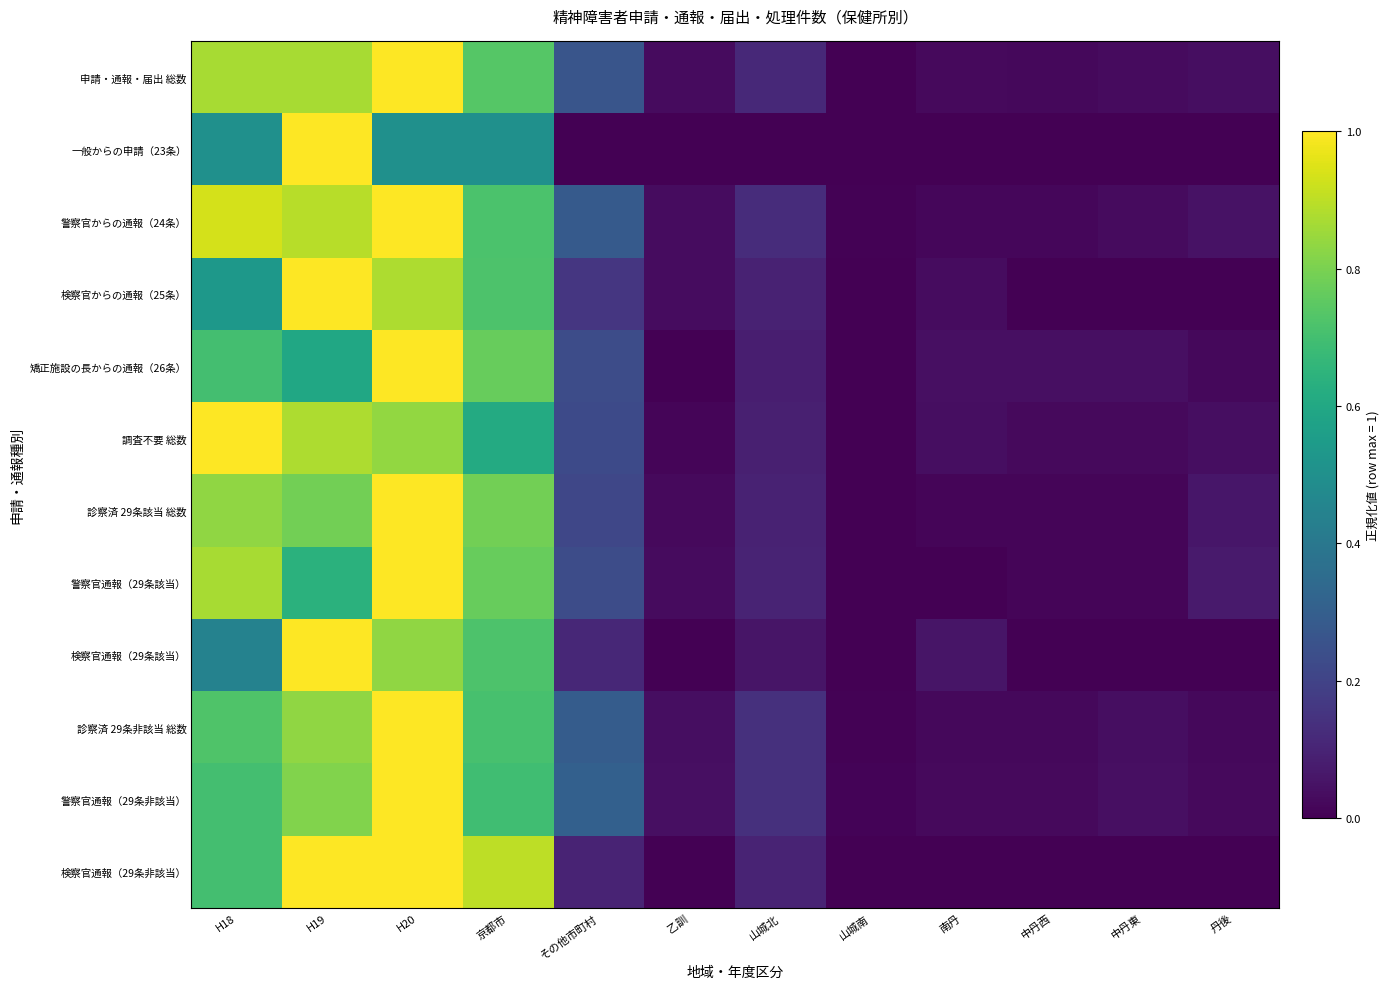

Reading left to right, list all the values displayed in this chart.

申請・通報・届出 総数: H18=0.9	H19=0.9	H20=1.0	京都市=0.7	その他市町村=0.3	乙訓=0.0	山城北=0.1	山城南=0.0	南丹=0.0	中丹西=0.0	中丹東=0.0	丹後=0.0
一般からの申請（23条）: H18=0.5	H19=1.0	H20=0.5	京都市=0.5	その他市町村=0.0	乙訓=0.0	山城北=0.0	山城南=0.0	南丹=0.0	中丹西=0.0	中丹東=0.0	丹後=0.0
警察官からの通報（24条）: H18=0.9	H19=0.9	H20=1.0	京都市=0.7	その他市町村=0.3	乙訓=0.0	山城北=0.1	山城南=0.0	南丹=0.0	中丹西=0.0	中丹東=0.0	丹後=0.0
検察官からの通報（25条）: H18=0.5	H19=1.0	H20=0.9	京都市=0.7	その他市町村=0.2	乙訓=0.0	山城北=0.1	山城南=0.0	南丹=0.0	中丹西=0.0	中丹東=0.0	丹後=0.0
矯正施設の長からの通報（26条）: H18=0.7	H19=0.6	H20=1.0	京都市=0.8	その他市町村=0.2	乙訓=0.0	山城北=0.1	山城南=0.0	南丹=0.0	中丹西=0.0	中丹東=0.0	丹後=0.0
調査不要 総数: H18=1.0	H19=0.9	H20=0.8	京都市=0.6	その他市町村=0.2	乙訓=0.0	山城北=0.1	山城南=0.0	南丹=0.0	中丹西=0.0	中丹東=0.0	丹後=0.0
診察済 29条該当 総数: H18=0.8	H19=0.8	H20=1.0	京都市=0.8	その他市町村=0.2	乙訓=0.0	山城北=0.1	山城南=0.0	南丹=0.0	中丹西=0.0	中丹東=0.0	丹後=0.1
警察官通報（29条該当）: H18=0.9	H19=0.6	H20=1.0	京都市=0.8	その他市町村=0.2	乙訓=0.0	山城北=0.1	山城南=0.0	南丹=0.0	中丹西=0.0	中丹東=0.0	丹後=0.1
検察官通報（29条該当）: H18=0.4	H19=1.0	H20=0.8	京都市=0.7	その他市町村=0.1	乙訓=0.0	山城北=0.1	山城南=0.0	南丹=0.1	中丹西=0.0	中丹東=0.0	丹後=0.0
診察済 29条非該当 総数: H18=0.7	H19=0.8	H20=1.0	京都市=0.7	その他市町村=0.3	乙訓=0.0	山城北=0.1	山城南=0.0	南丹=0.0	中丹西=0.0	中丹東=0.0	丹後=0.0
警察官通報（29条非該当）: H18=0.7	H19=0.8	H20=1.0	京都市=0.7	その他市町村=0.3	乙訓=0.0	山城北=0.1	山城南=0.0	南丹=0.0	中丹西=0.0	中丹東=0.0	丹後=0.0
検察官通報（29条非該当）: H18=0.7	H19=1.0	H20=1.0	京都市=0.9	その他市町村=0.1	乙訓=0.0	山城北=0.1	山城南=0.0	南丹=0.0	中丹西=0.0	中丹東=0.0	丹後=0.0